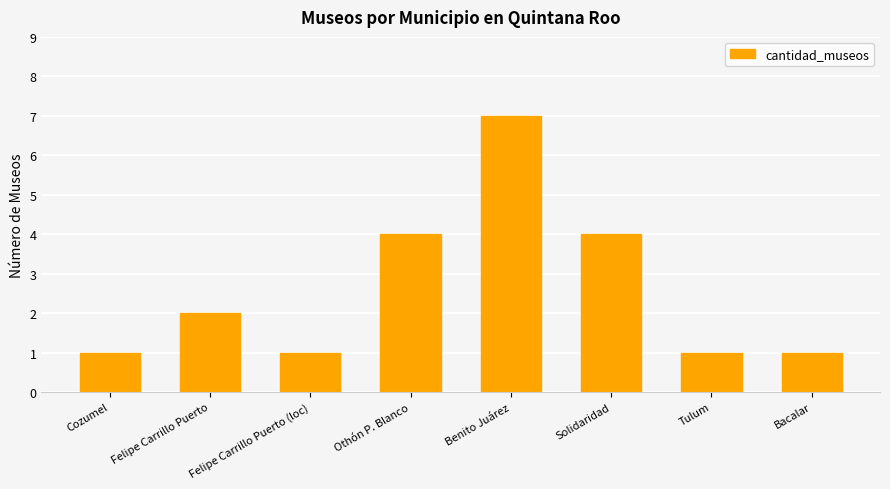

Count the number of categories in the chart.

8